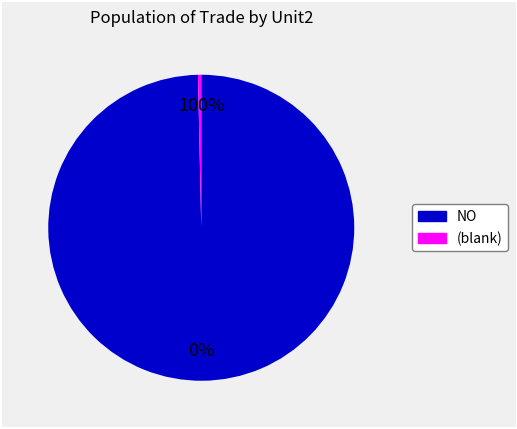

Between (blank) and NO, which is larger?

NO